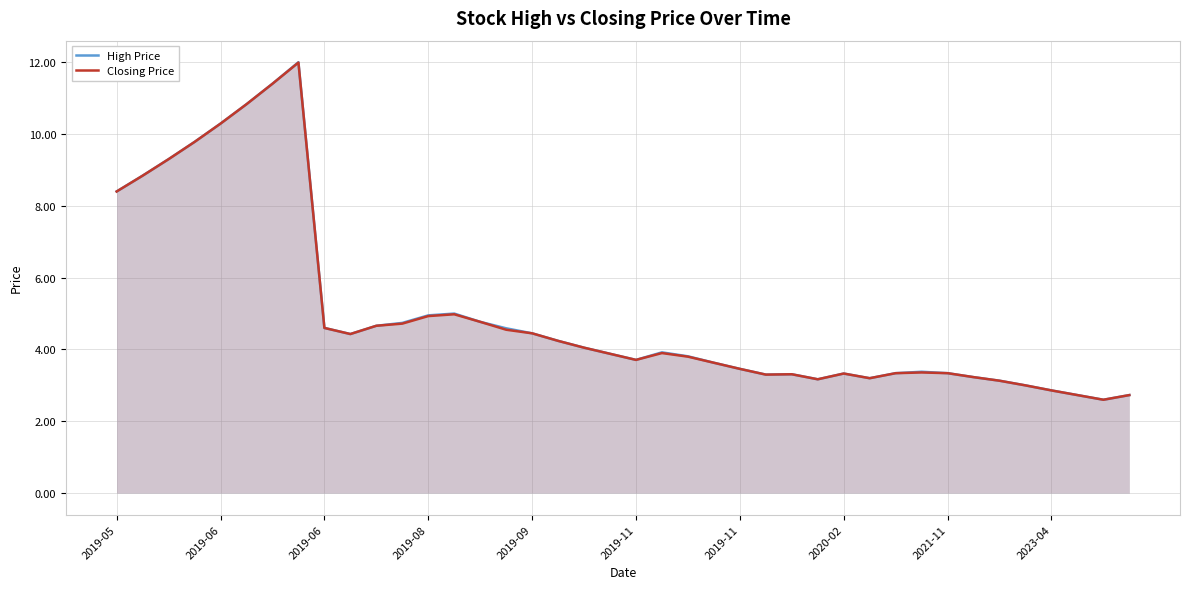

List the series in order of their overall mean, lowest first.

Closing Price, High Price